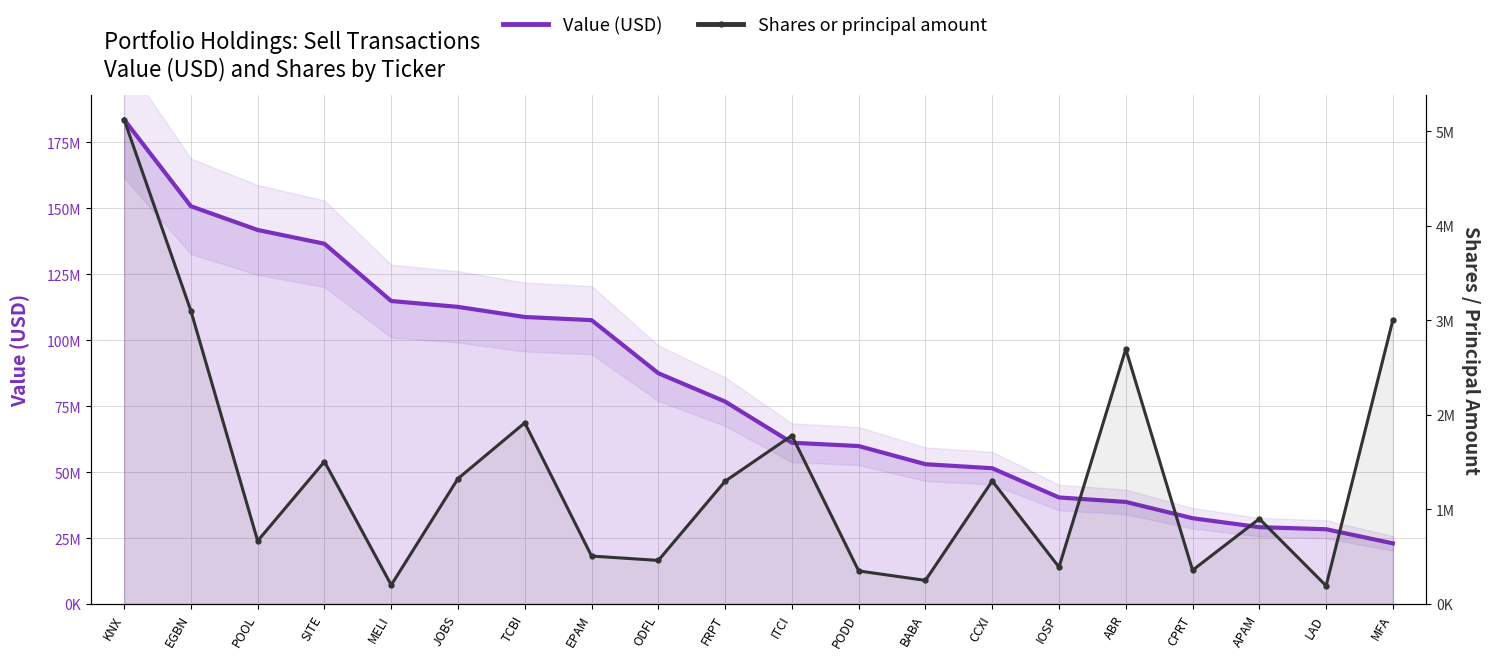

What is the greatest value displayed?

183603000